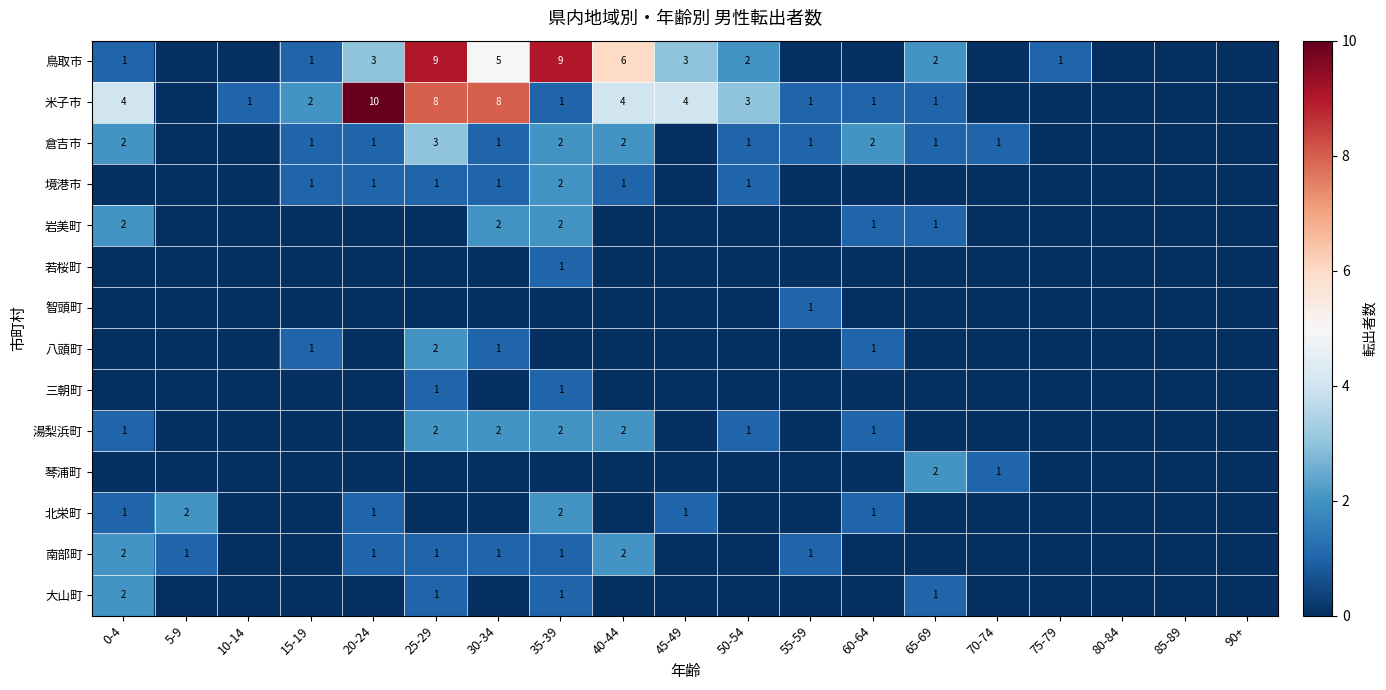

Rank the series at 5-9 from lowest to highest value.

鳥取市, 米子市, 倉吉市, 境港市, 岩美町, 若桜町, 智頭町, 八頭町, 三朝町, 湯梨浜町, 琴浦町, 大山町, 南部町, 北栄町